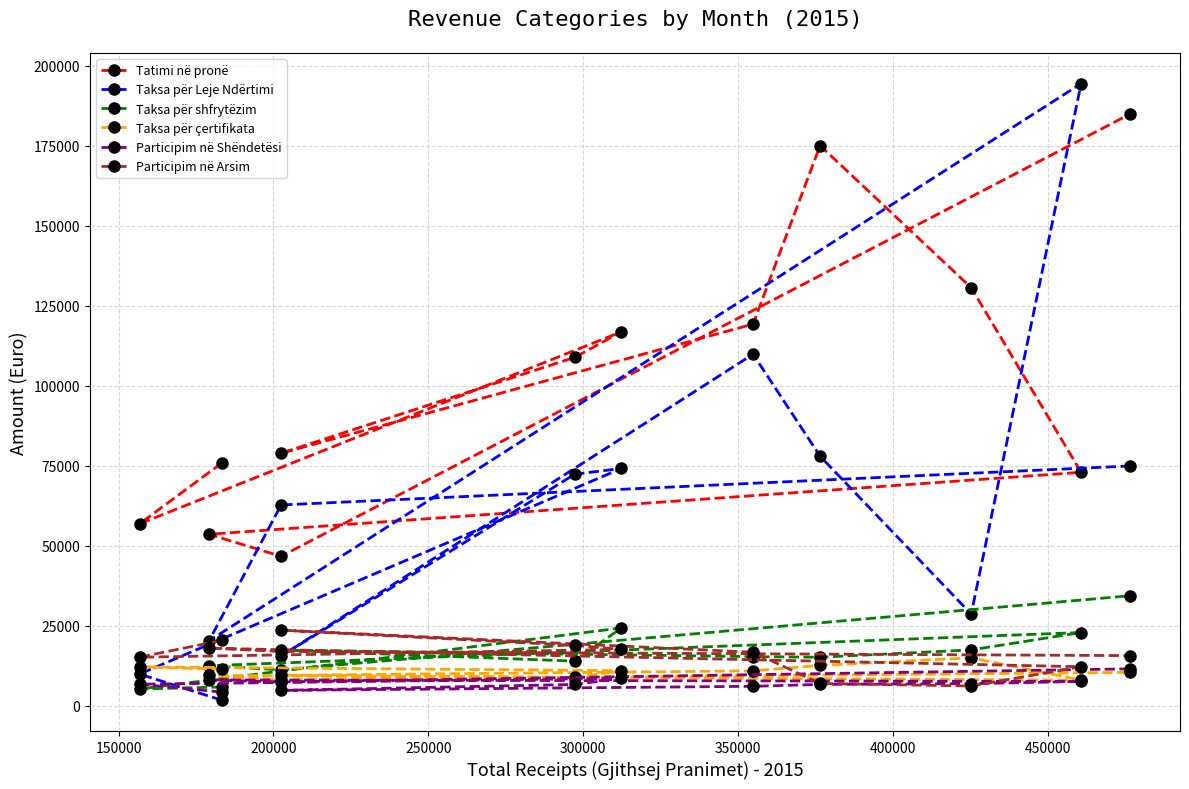

How many interior local valleys does the Tatimi në pronë series have?

3